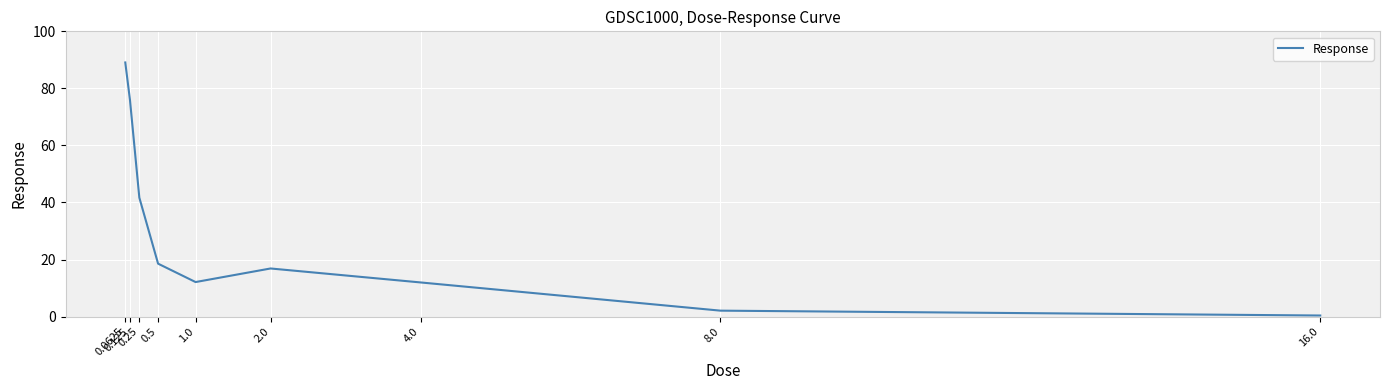

What is the maximum value shown in the chart?

89.1